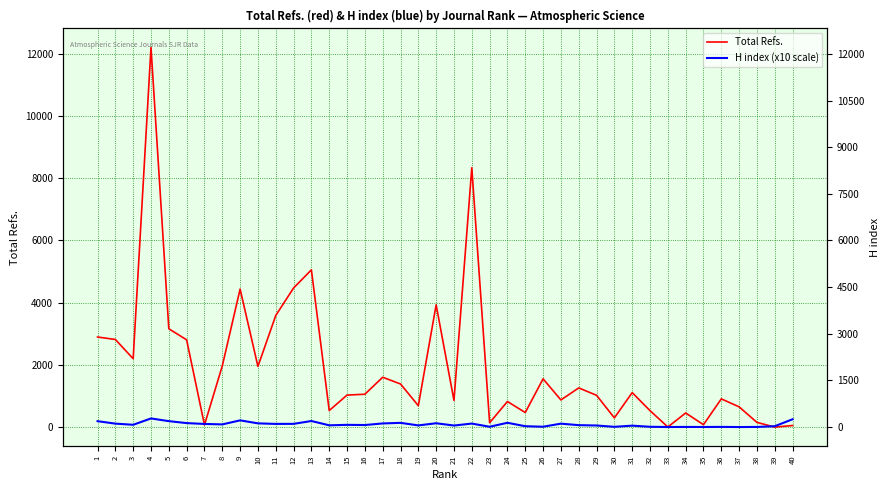

What is the value of the Total Refs. point at the 20th from the left?

3931